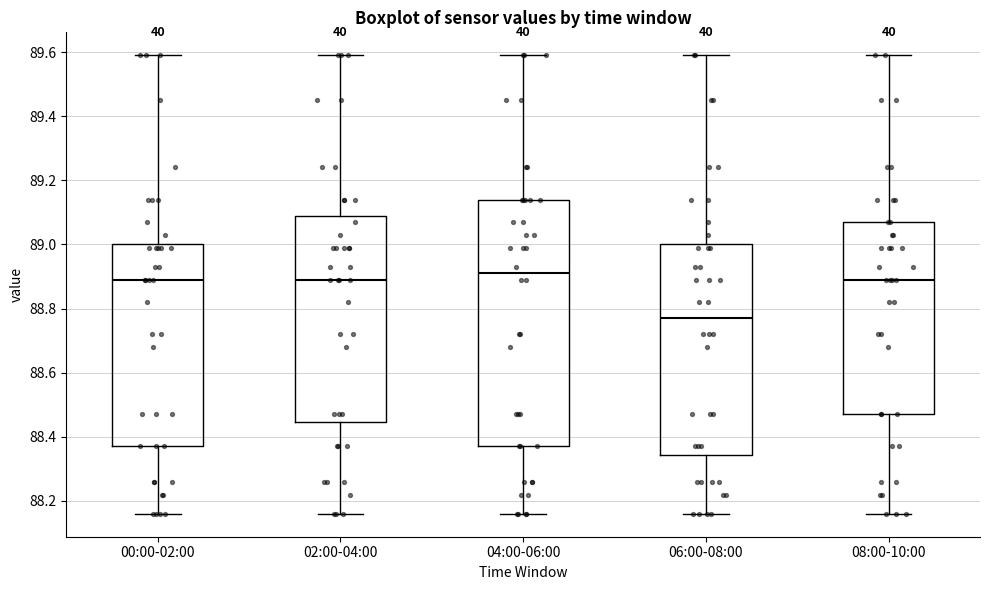

Reading left to right, transcribe this box plot: for each box, give where its median line is, the range the box spans, and where its two whiskers end, as read against the y-axis. The values are not printed on the chart, so give them approximately, as read against the axis.

00:00-02:00: median 88.90, box 88.38 to 89.00, whiskers 88.16 to 89.60
02:00-04:00: median 88.90, box 88.44 to 89.08, whiskers 88.16 to 89.60
04:00-06:00: median 88.92, box 88.38 to 89.14, whiskers 88.16 to 89.60
06:00-08:00: median 88.78, box 88.34 to 89.00, whiskers 88.16 to 89.60
08:00-10:00: median 88.90, box 88.48 to 89.08, whiskers 88.16 to 89.60